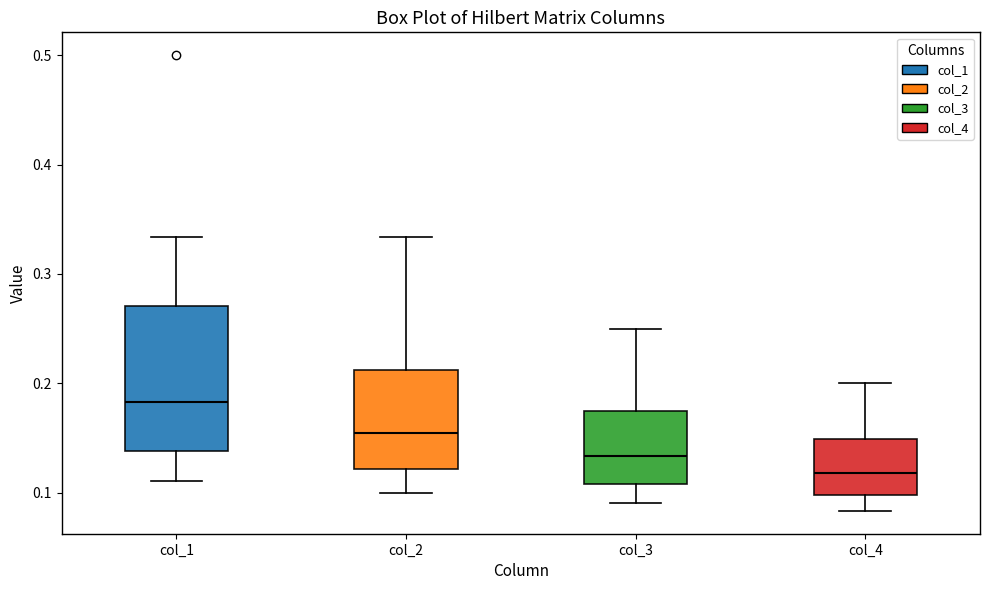

Which box has the highest median line?

col_1